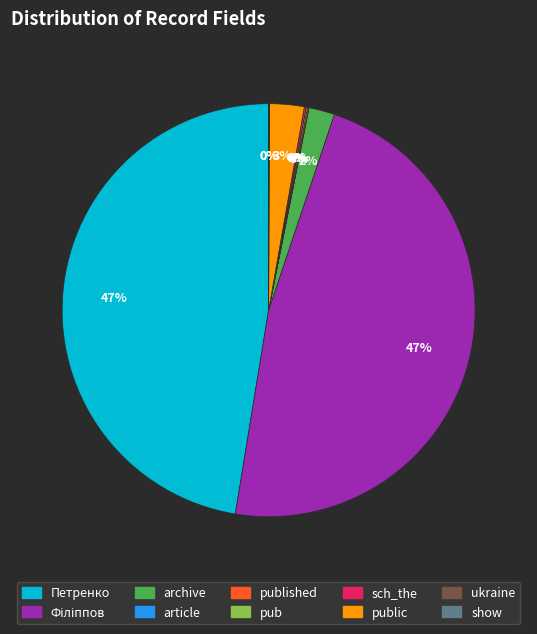

Is there a majority slice in this chart?

No